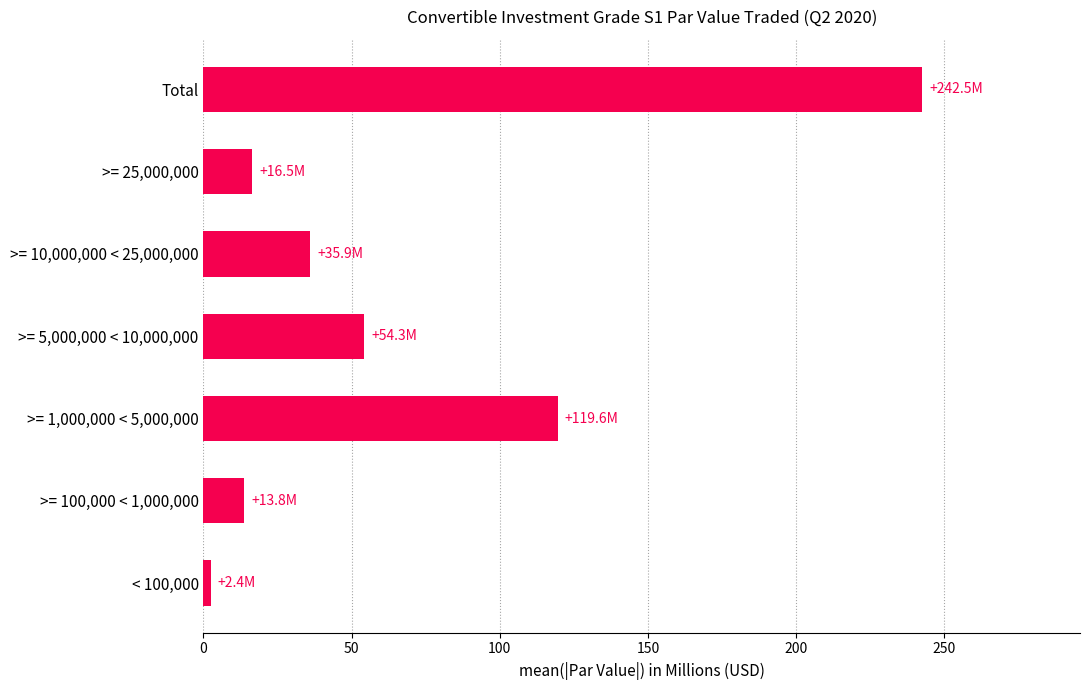

The value at >= 1,000,000 < 5,000,000 is 24.2. True or false?

False